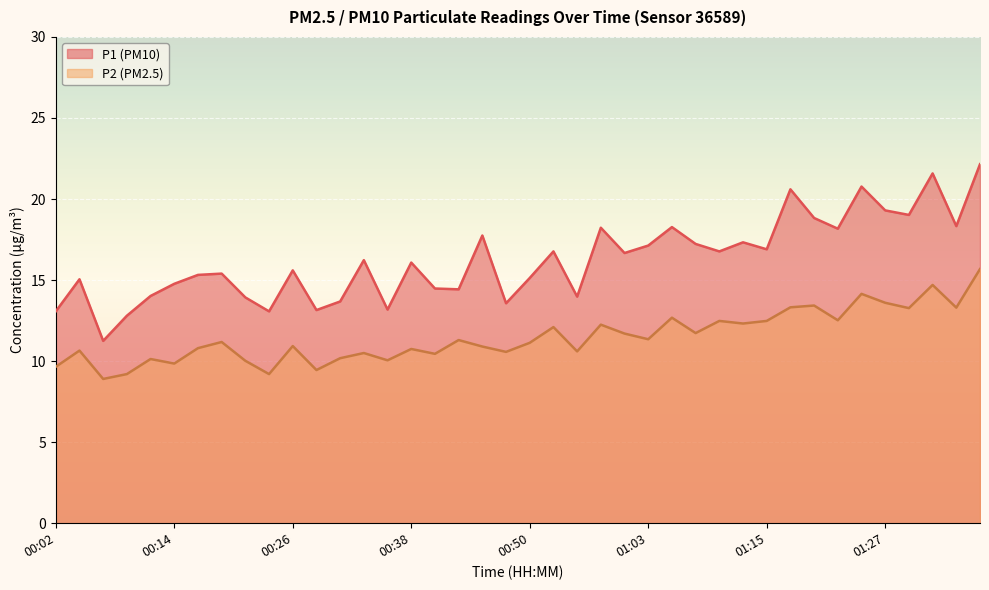

The value of P1 at 01:15 is 16.9. True or false?

True